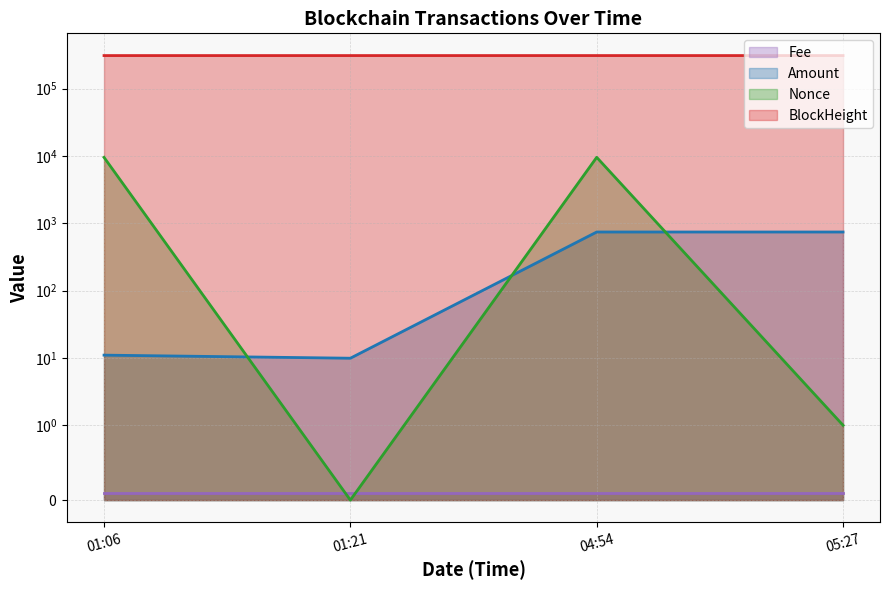

What is the sum of all Nonce values?

19016.0